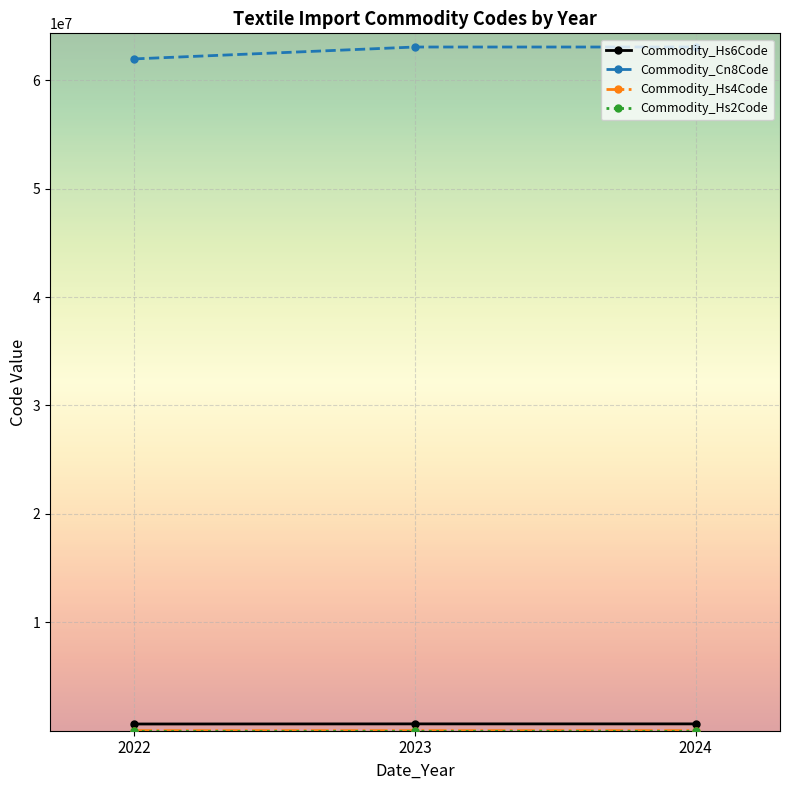

The value of Commodity_Cn8Code at 2023 is 63062060.0. True or false?

True